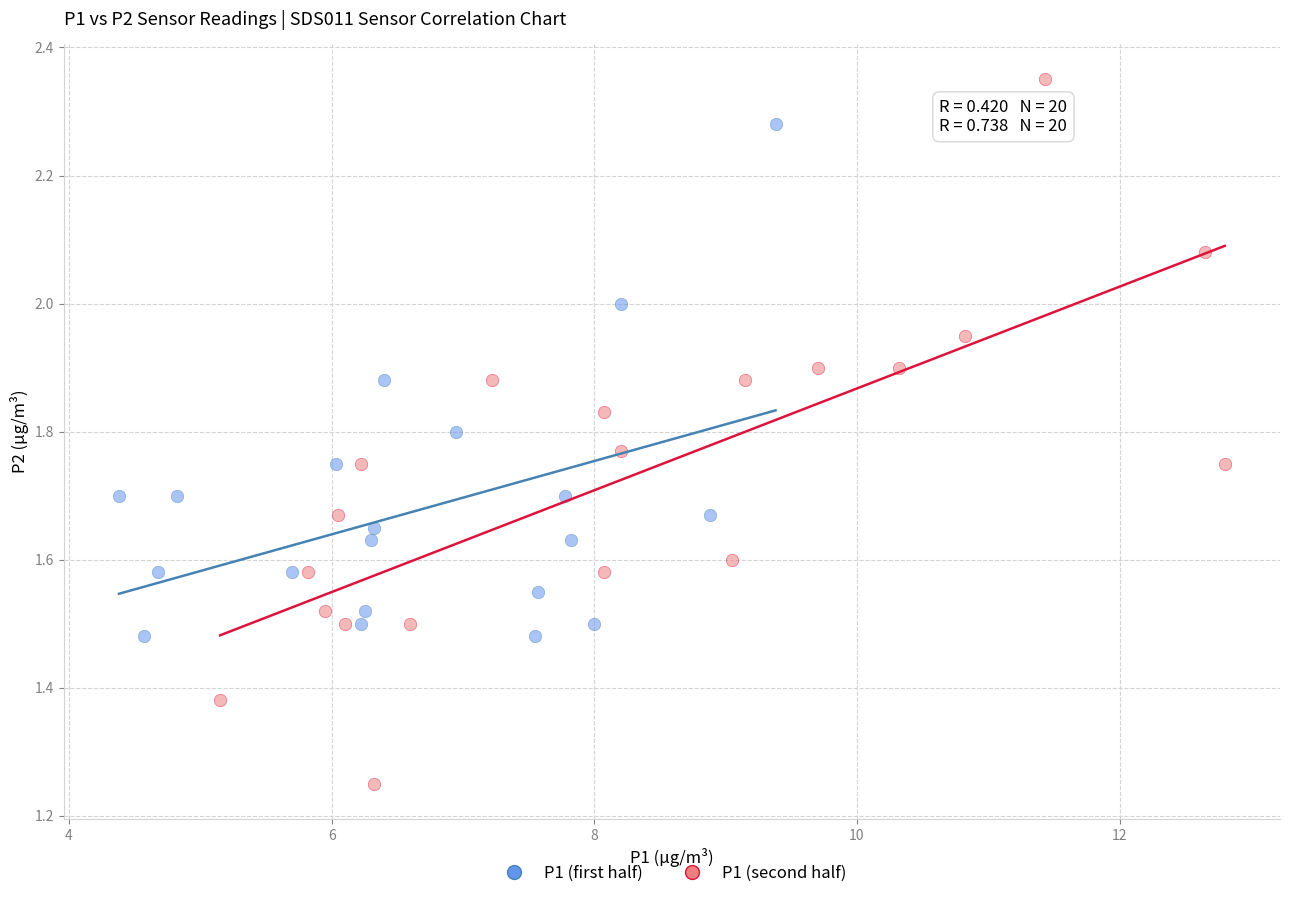

Which series has the widest spread of Y values?

P1 (second half)